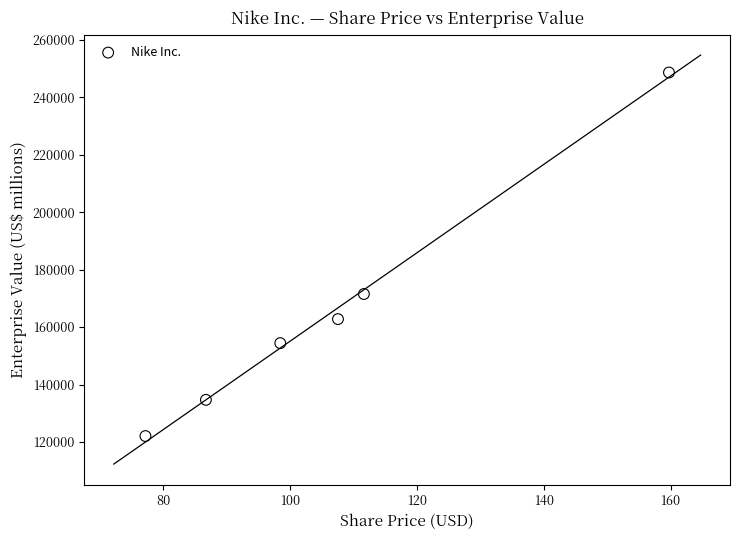

What Y value in the scatter plot is closest to 185340?

171515